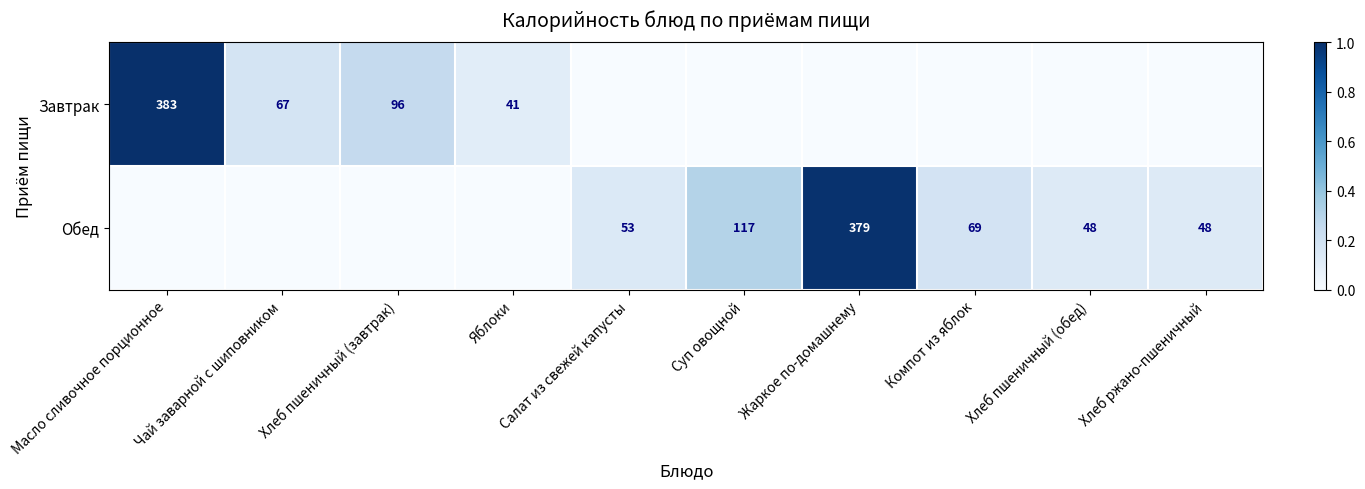

Is it true that Обед equals 617 at Жаркое по-домашнему?

False